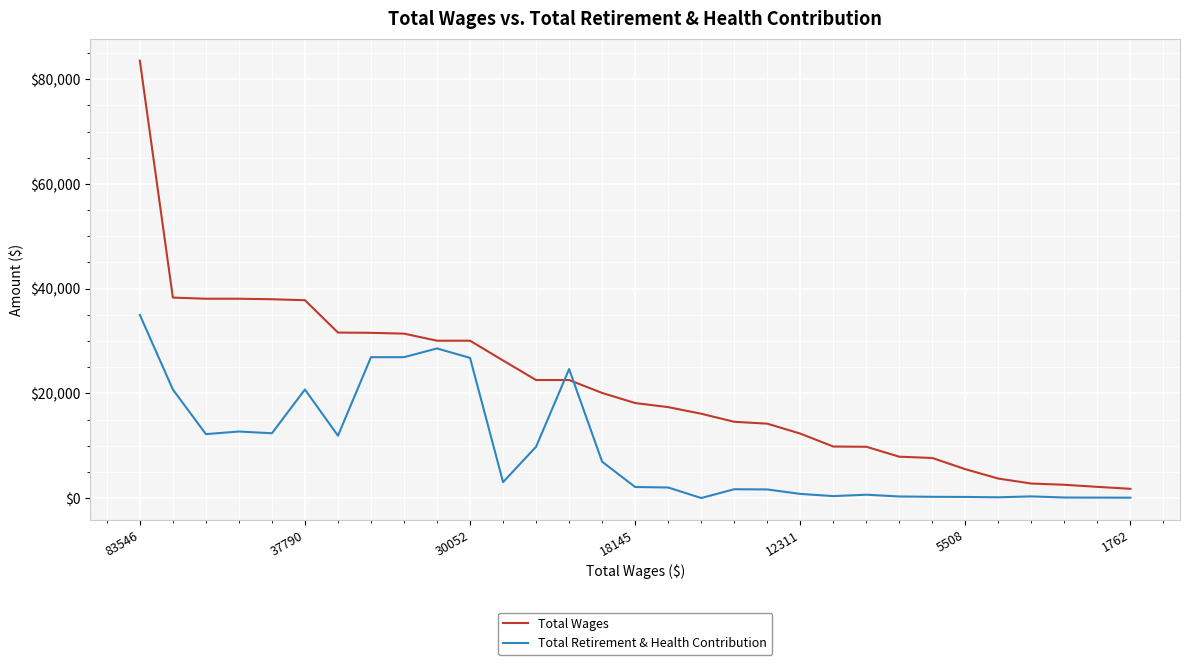

List the series in order of their overall mean, lowest first.

Total Retirement & Health Contribution, Total Wages